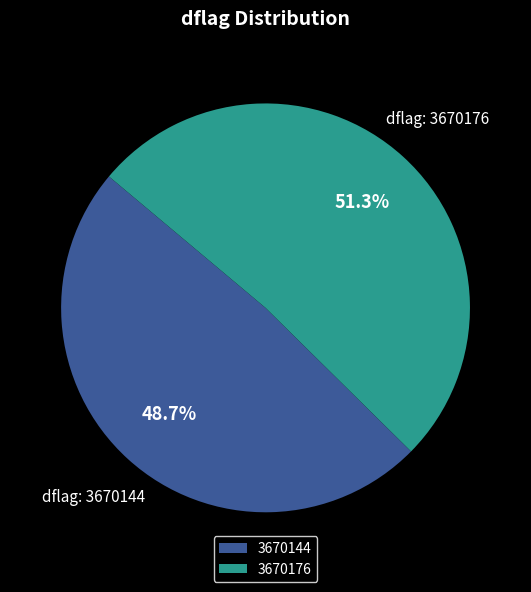

Is it true that 3670144 is 56% of the pie?

False